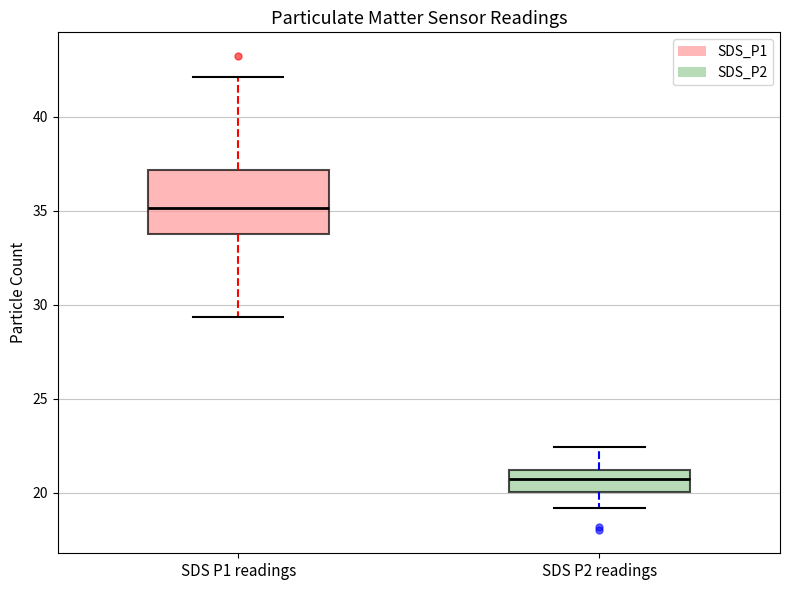

Comparing the boxes themselves (not the whiskers), which one is the tallest?

SDS P1 readings